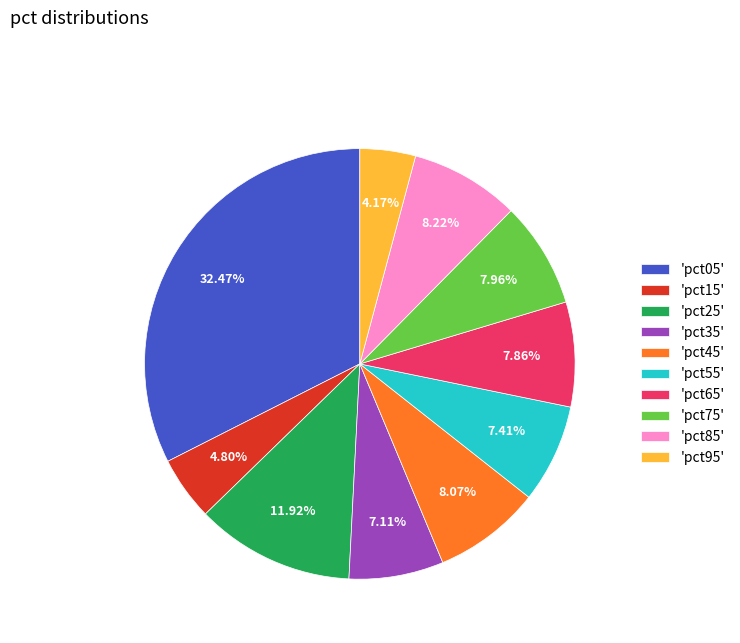

Do 'pct05' and 'pct95' together represent more than half of the pie?

No